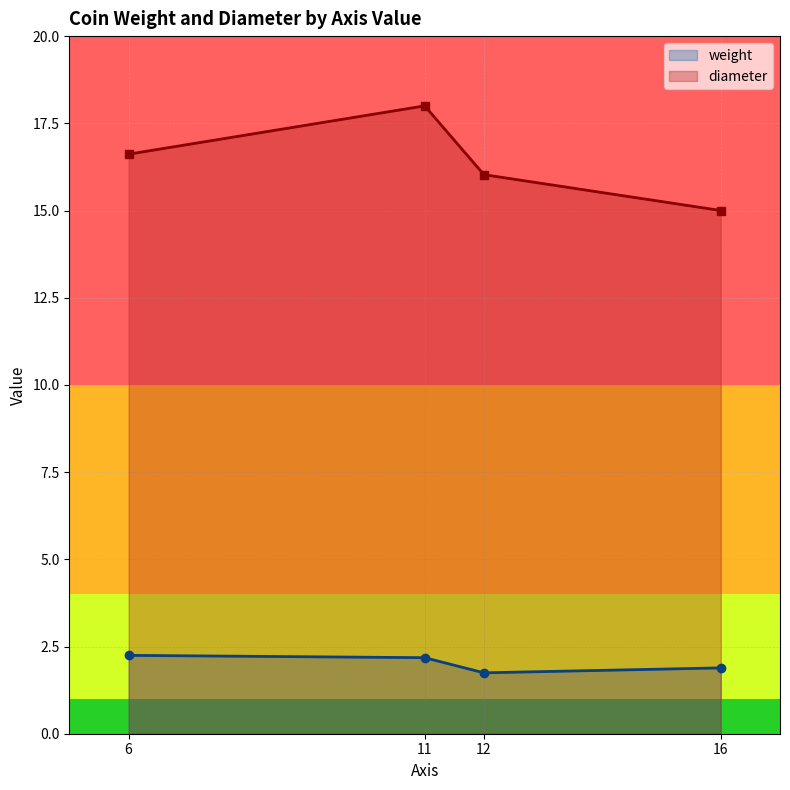

What is the approximate value of weight at 12?

1.7